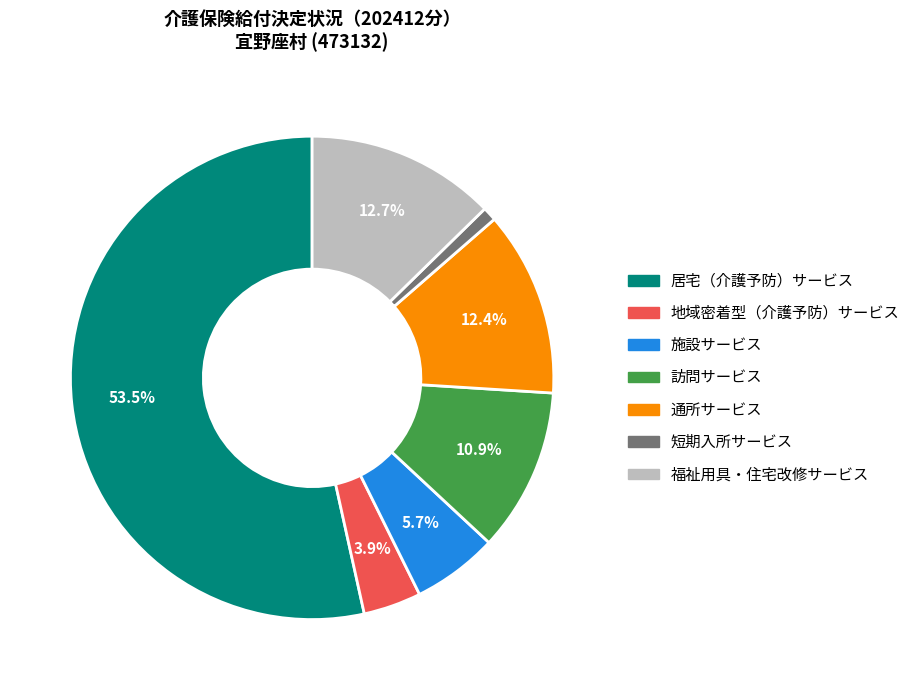

What portion of the pie excludes 福祉用具・住宅改修サービス?

87.3%